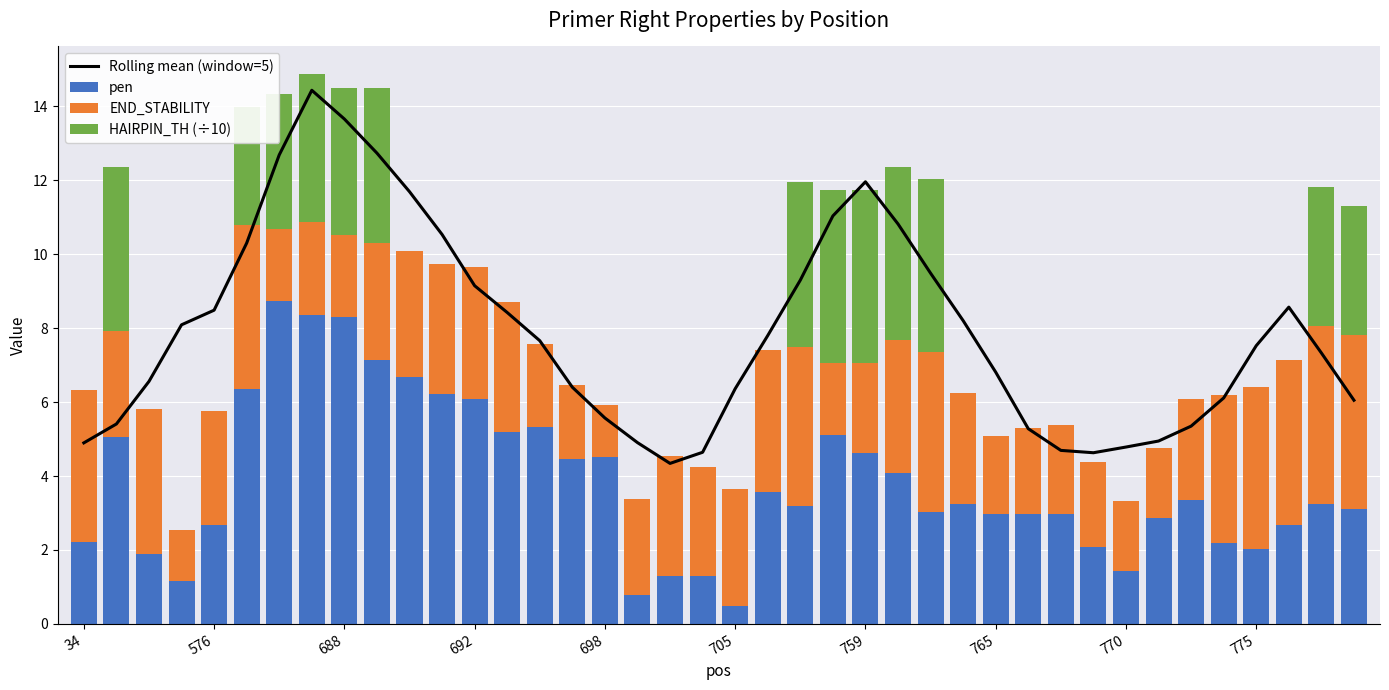

What is the sum of all HAIRPIN_TH (÷10) values?

53.8